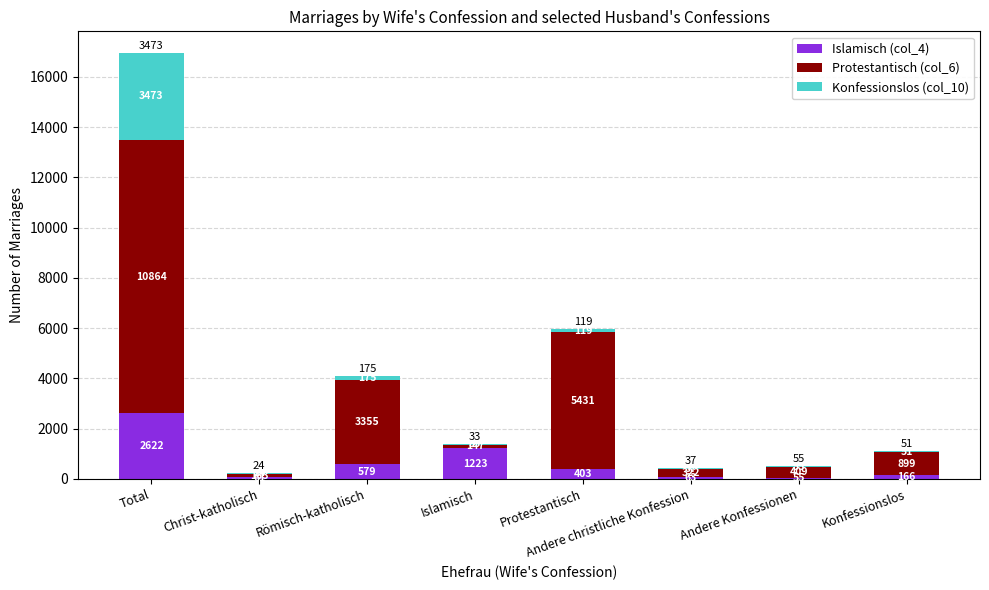

What are all the series names shown in the legend?

Islamisch (col_4), Protestantisch (col_6), Konfessionslos (col_10)